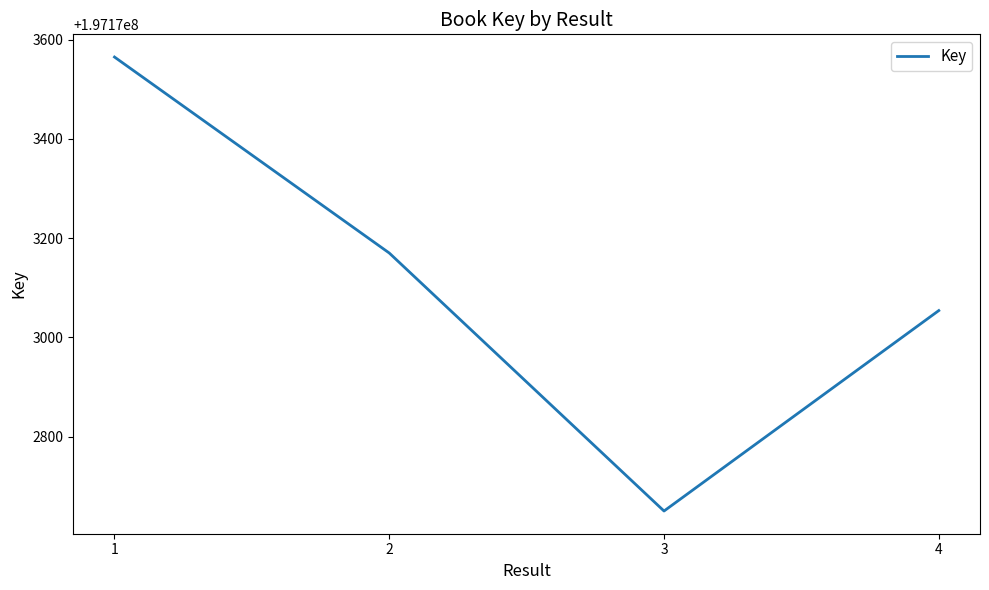

List the labels in order of value, smallest first.

3, 4, 2, 1